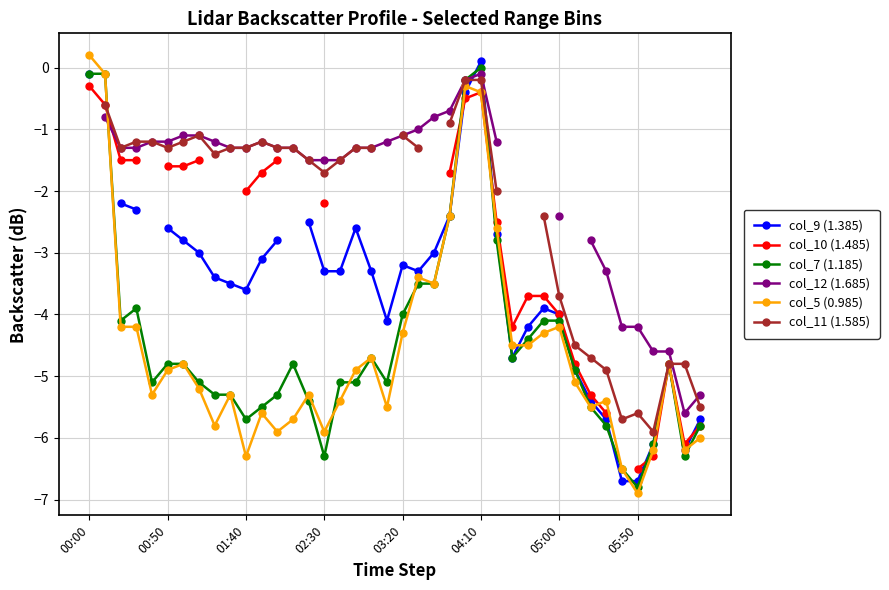

Does the chart have visible grid lines?

Yes